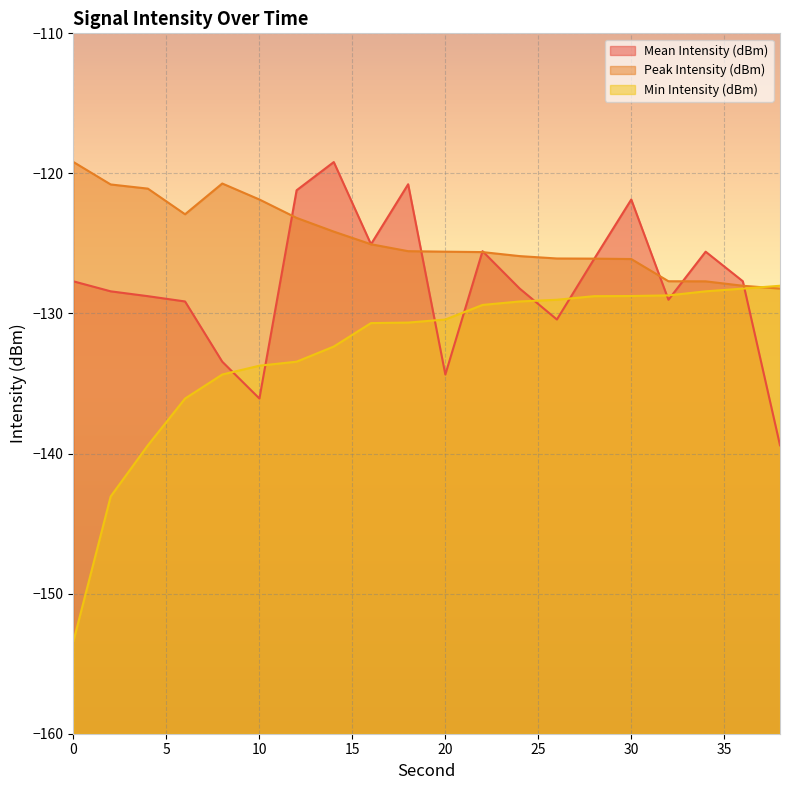

What is the spread (max minus min) of values at 6?

13.2